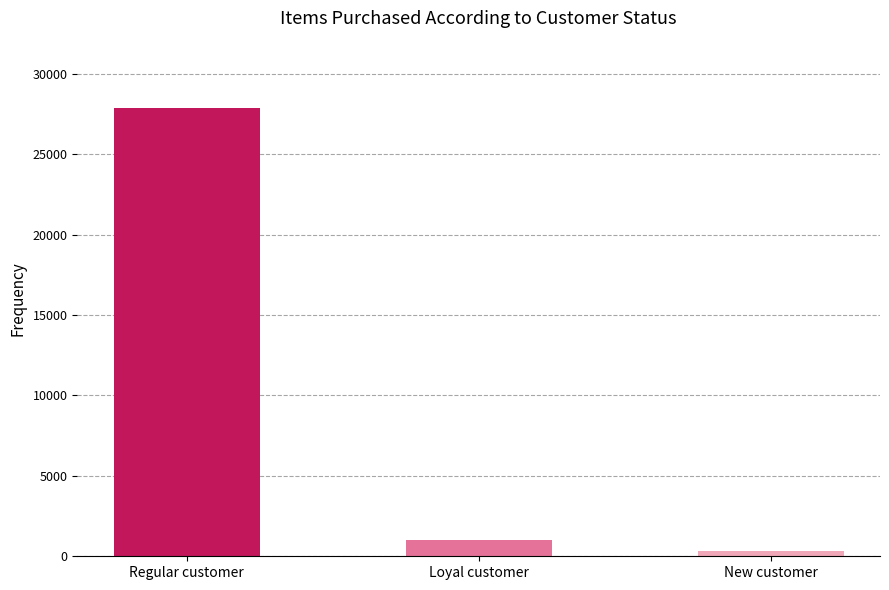

What is the label of the 3rd bar from the right?

Regular customer